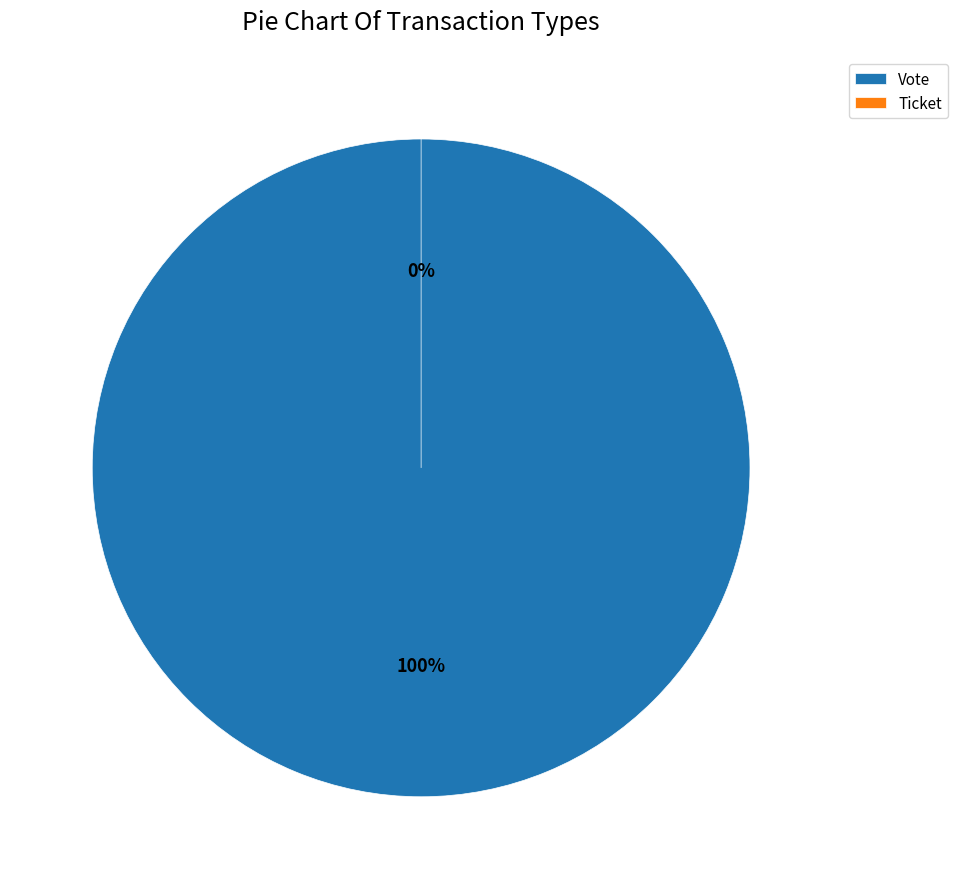

Is Ticket the majority of the pie?

No